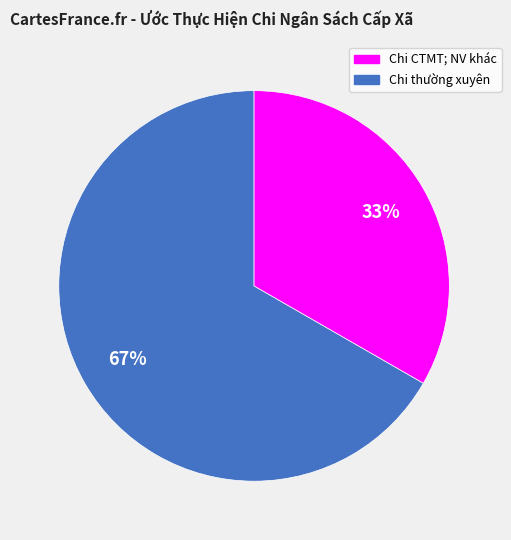

Is there a majority slice in this chart?

Yes